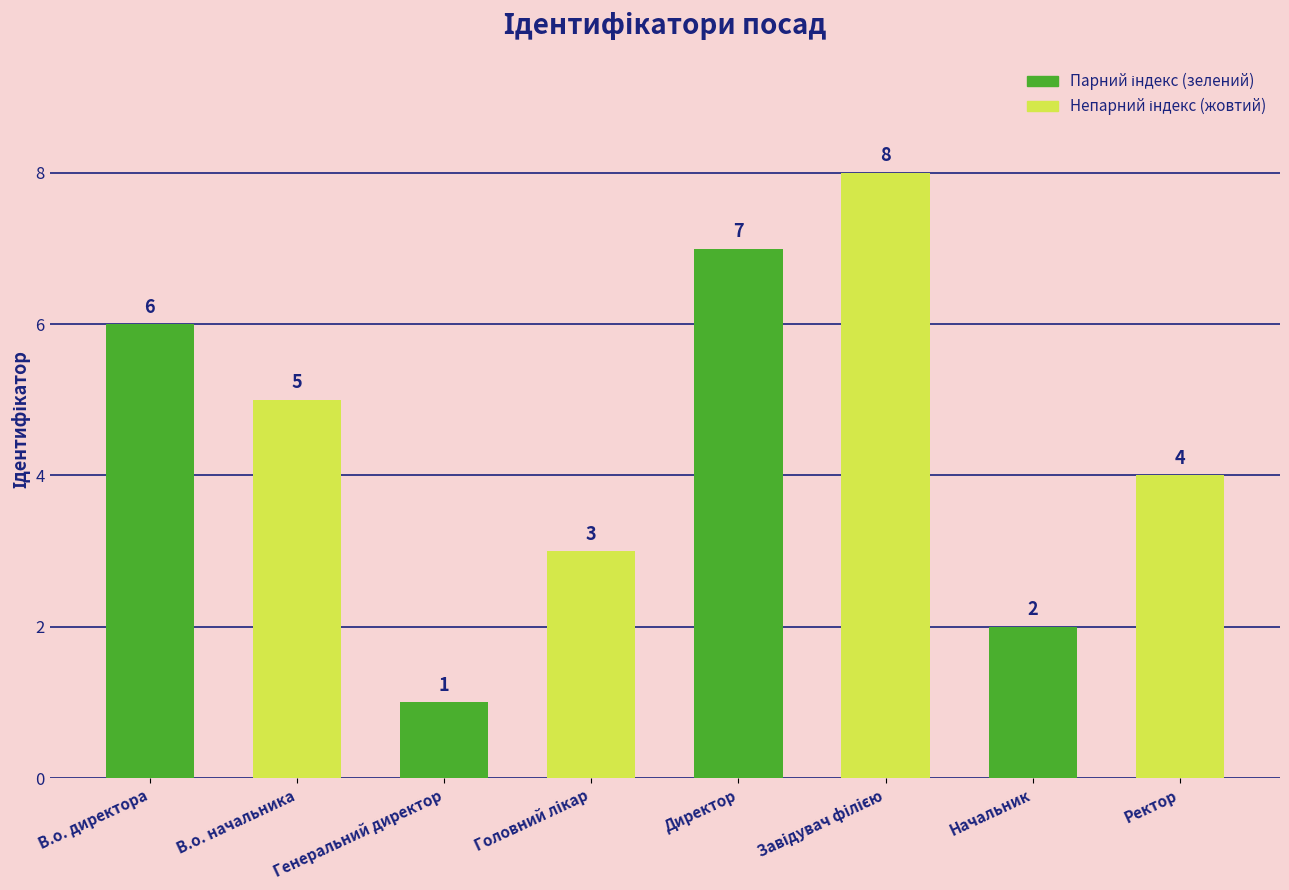

What value does the data have at В.о. директора?

6